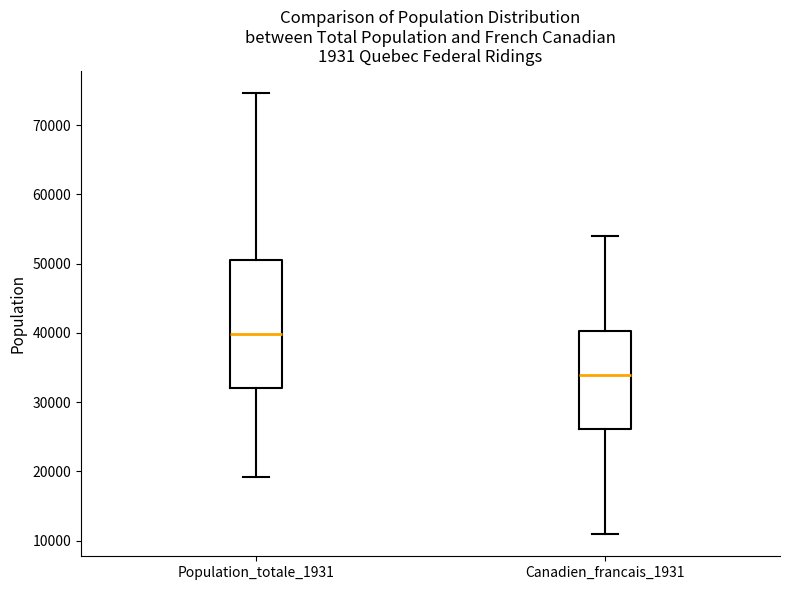

Which box's median line is the lowest?

Canadien_francais_1931